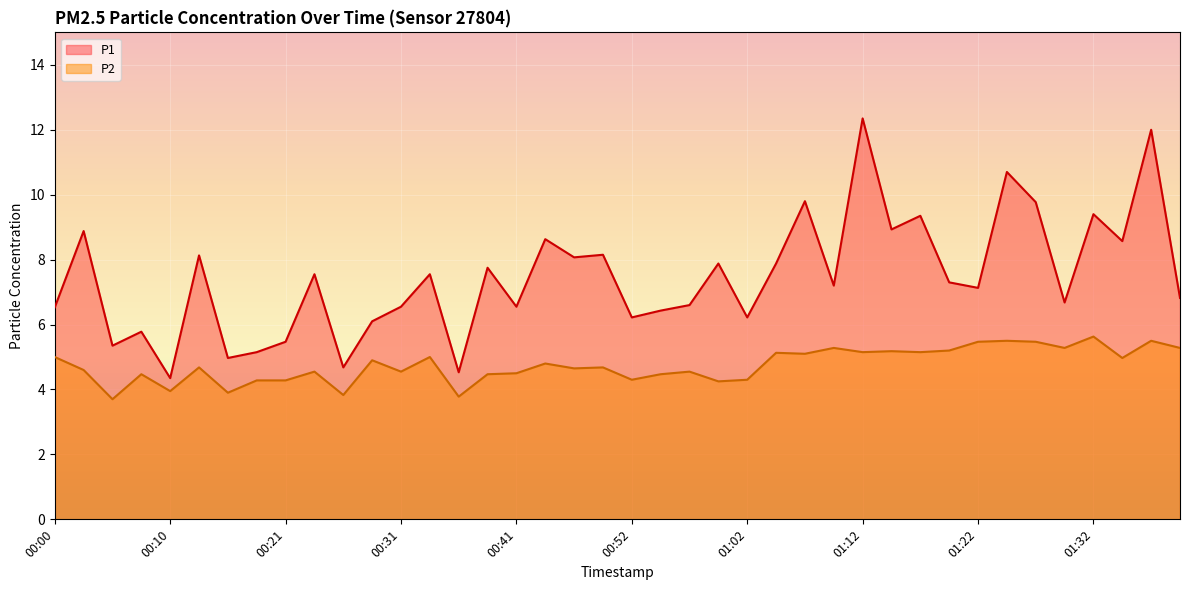

What is the total value across all series at 00:52?

10.5